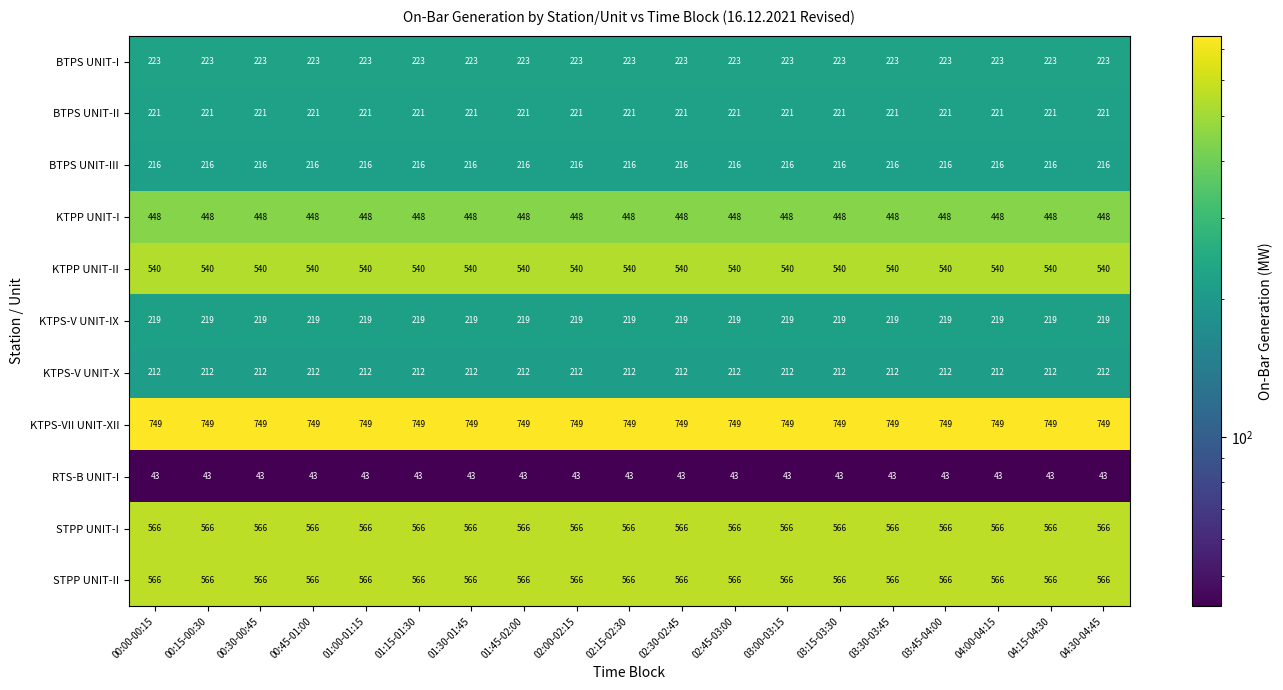

Is it true that STPP UNIT-II equals 1017 at 00:45-01:00?

False